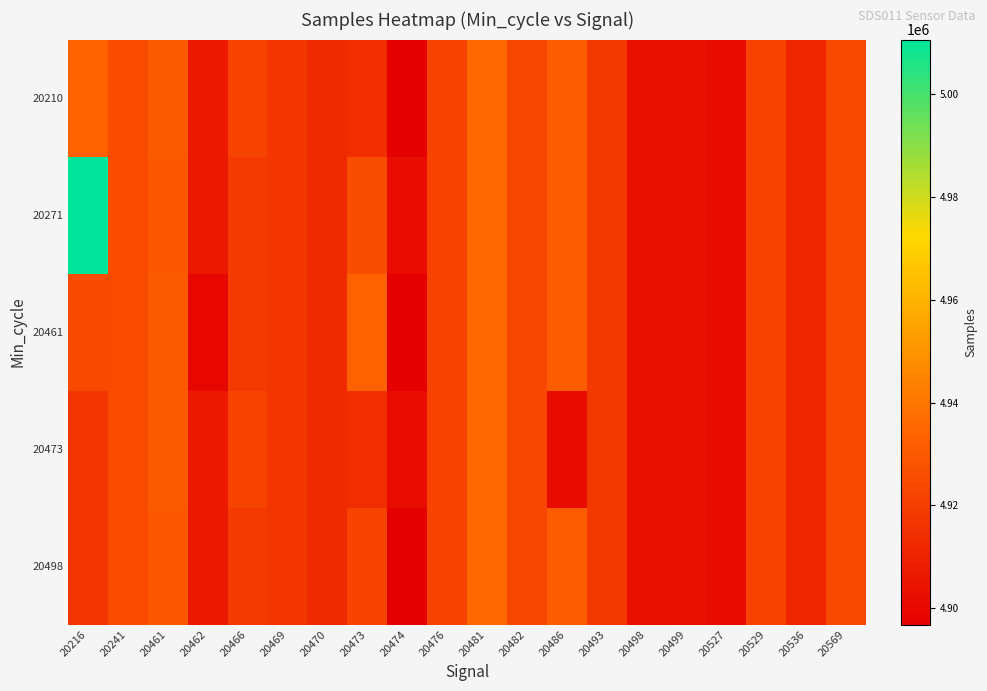

How many distinct data groups are displayed?

5